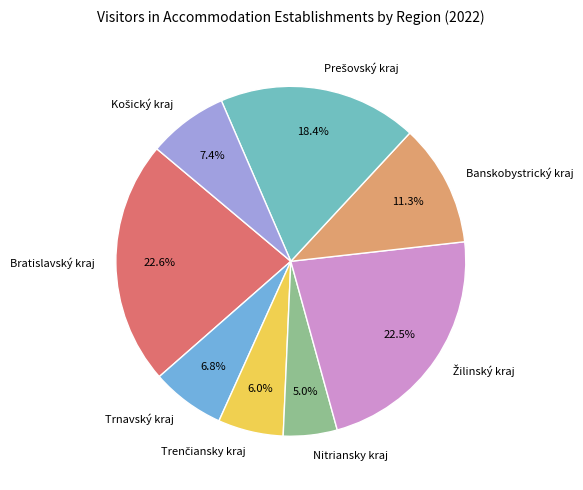

Which has a higher value, Bratislavský kraj or Banskobystrický kraj?

Bratislavský kraj